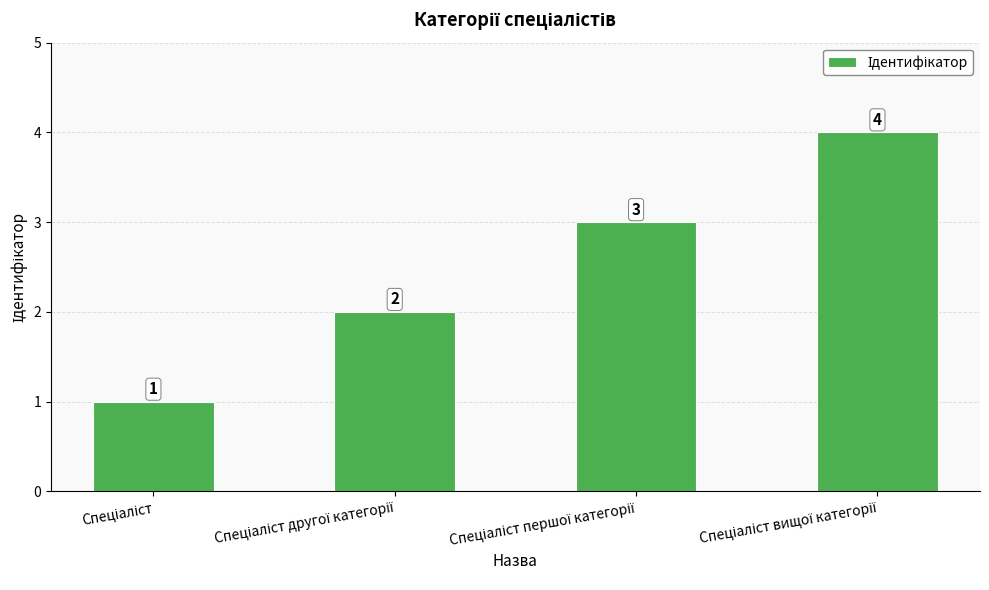

What is the difference between the maximum and minimum values?

3